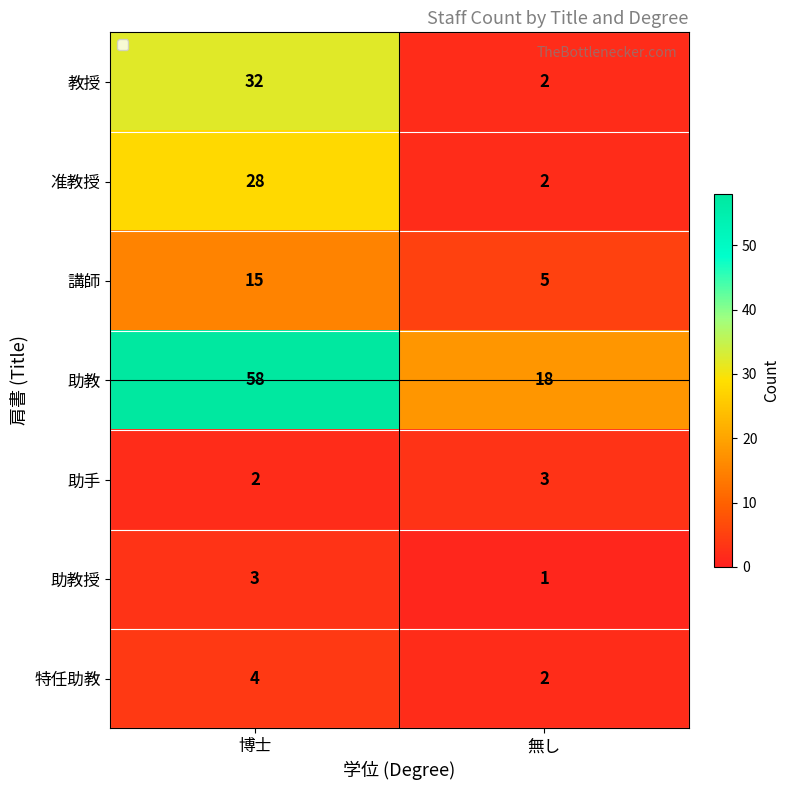

Which series has the largest total across all categories?

助教